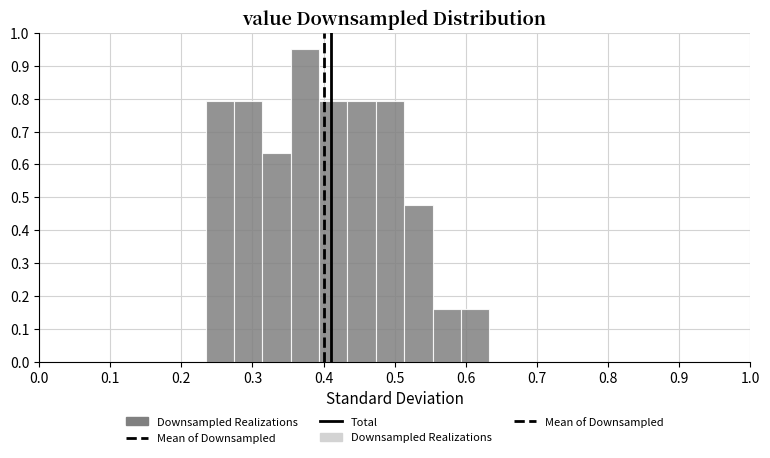

Around what value on the x-axis is the tallest bar? Give the approximate position of its centre, as read against the axis.

0.37